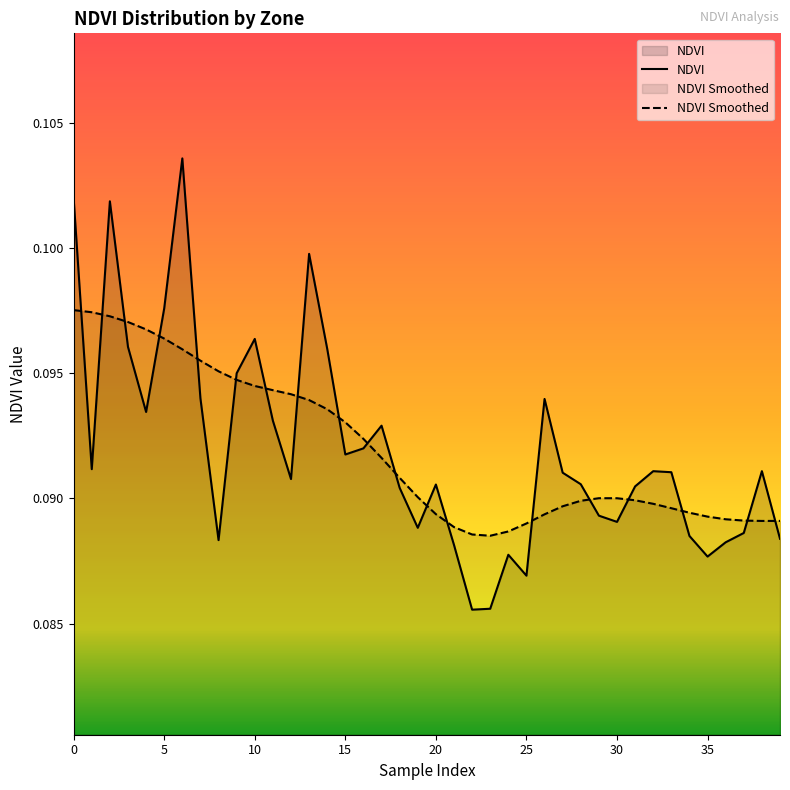

What are all the series names shown in the legend?

NDVI, NDVI Smoothed